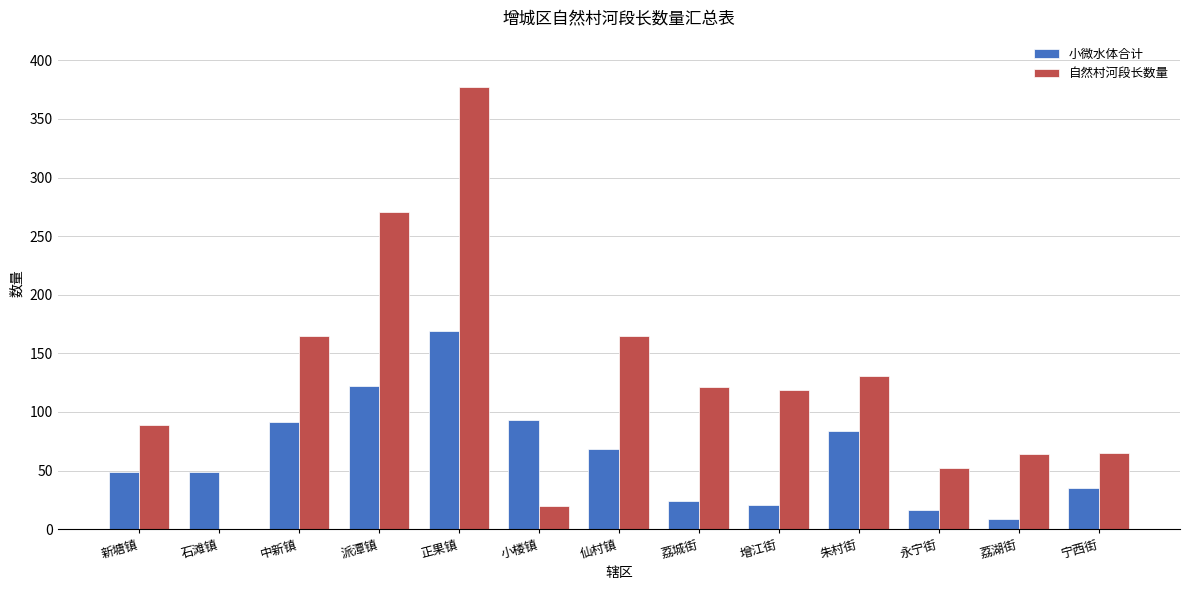

Between 荔湖街 and 宁西街, which series saw the biggest shift?

小微水体合计